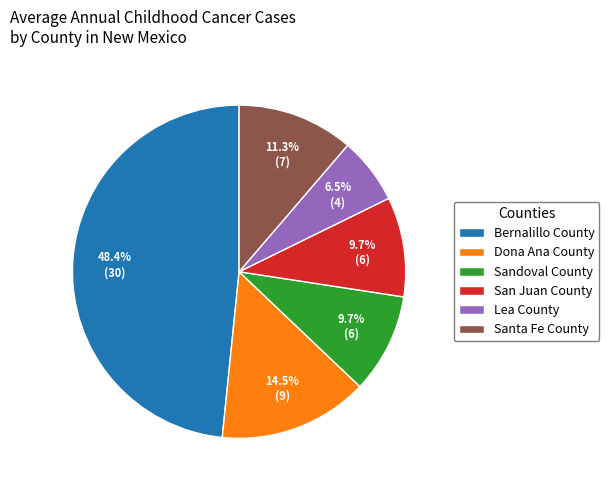

The Lea County slice represents 1% of the pie. True or false?

False